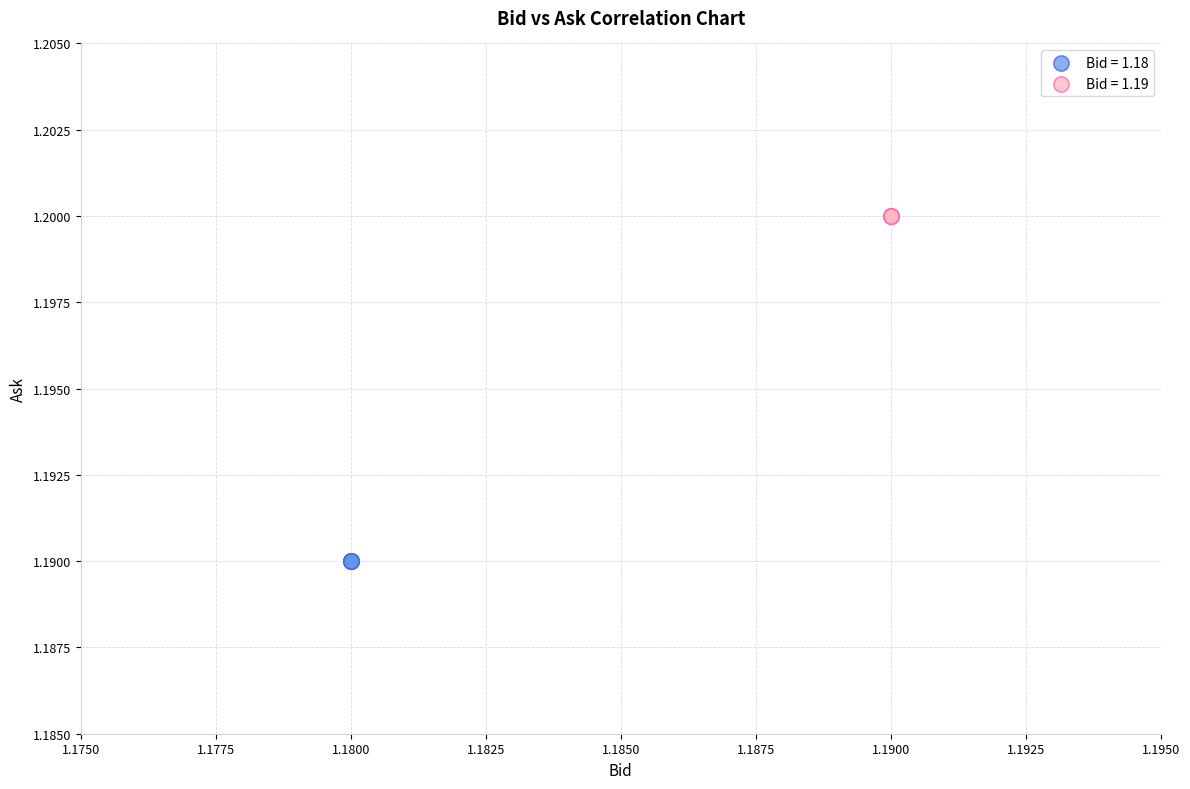

Which series reaches the minimum Y coordinate?

Bid = 1.18